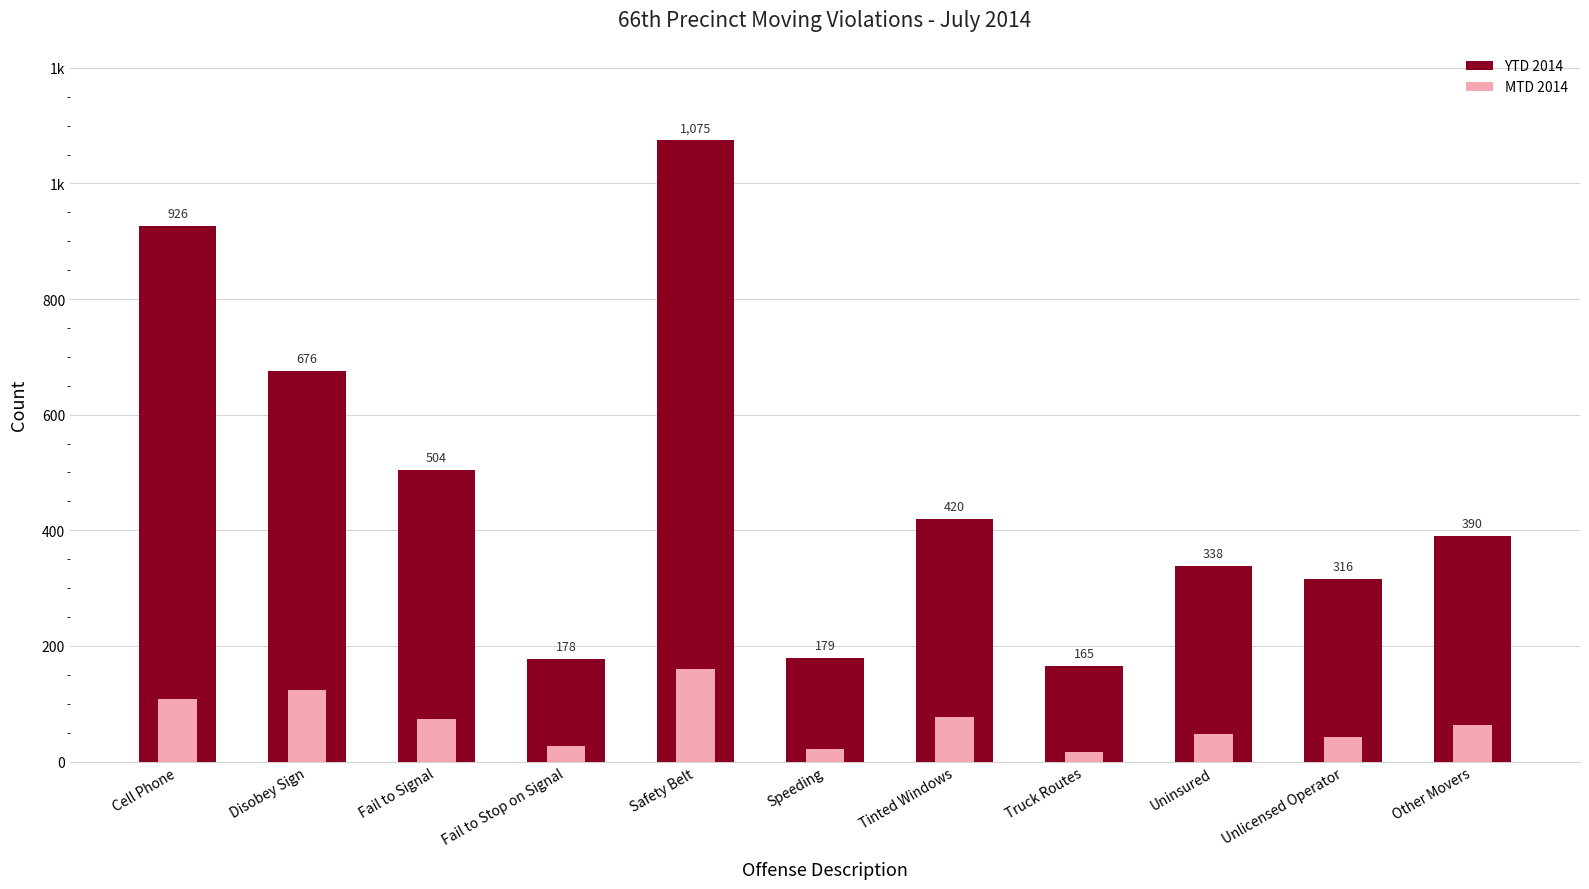

What is the spread (max minus min) of values at Cell Phone?

817